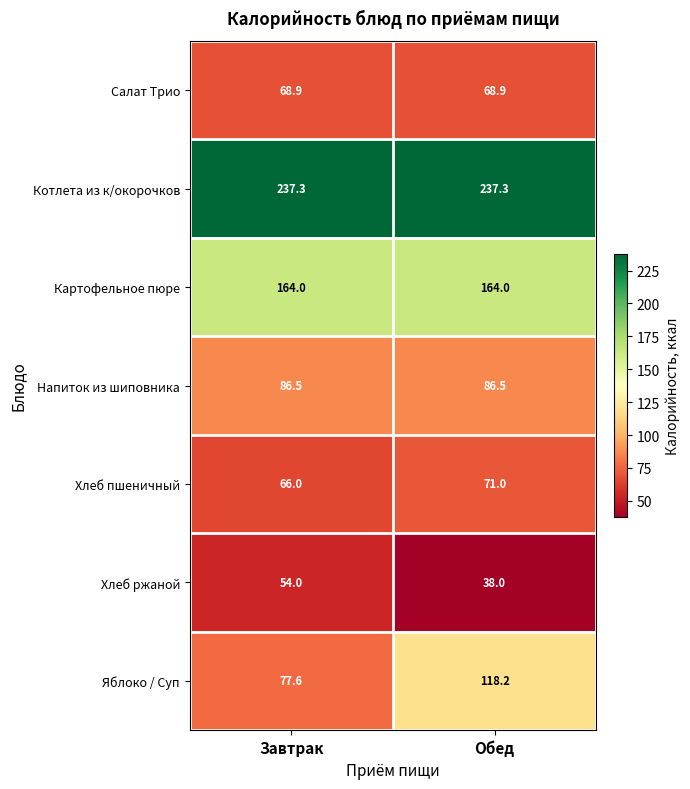

The Салат Трио series shows 107.4 at Обед. True or false?

False